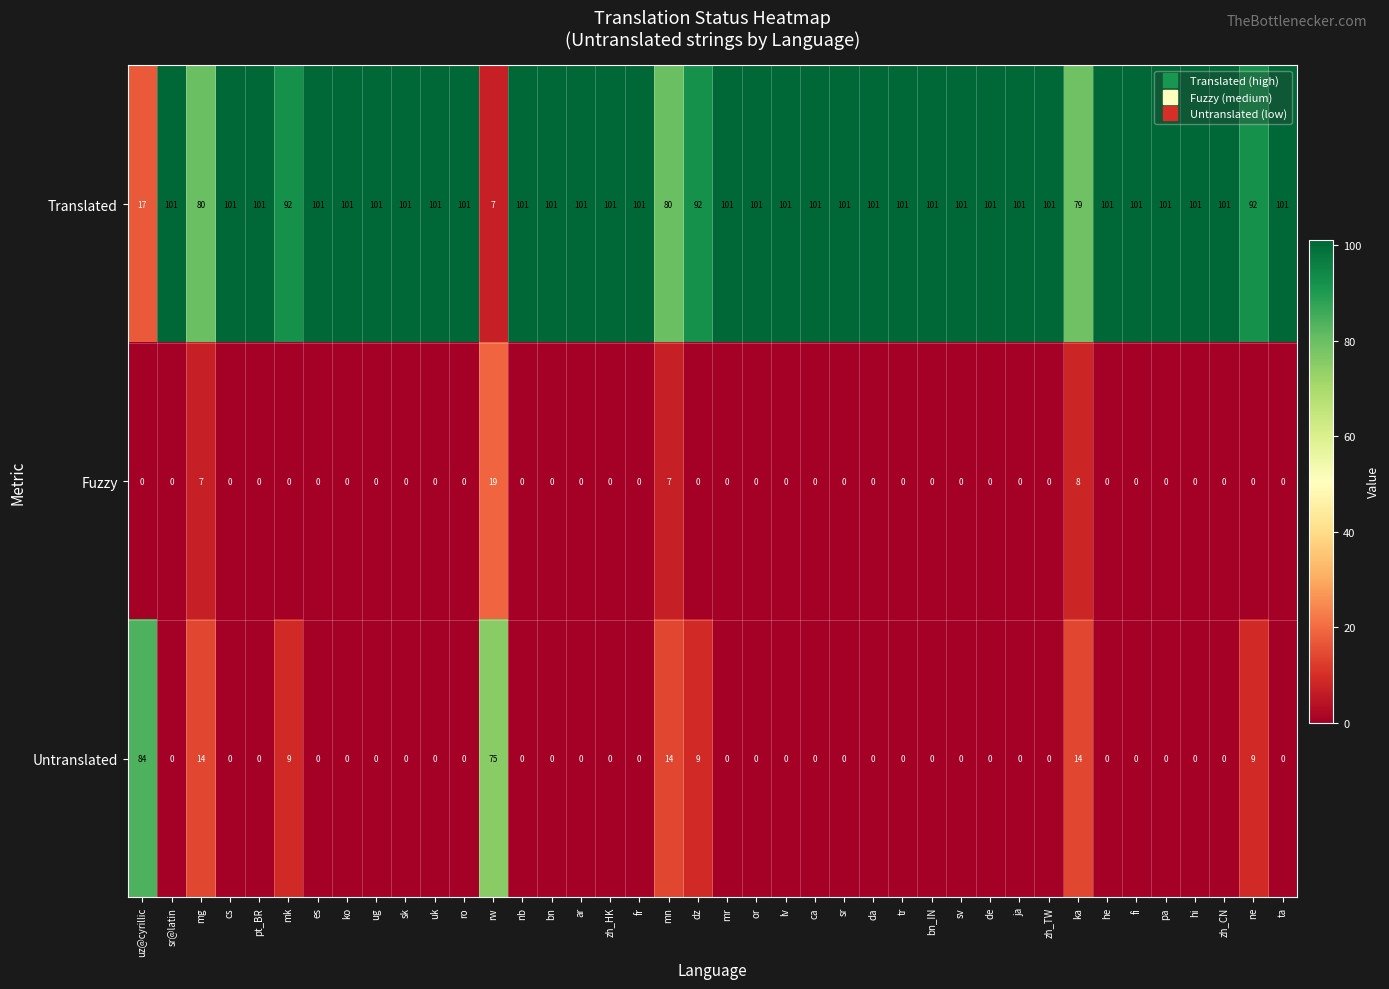

True or false: Translated has a value of 59 at ug.

False